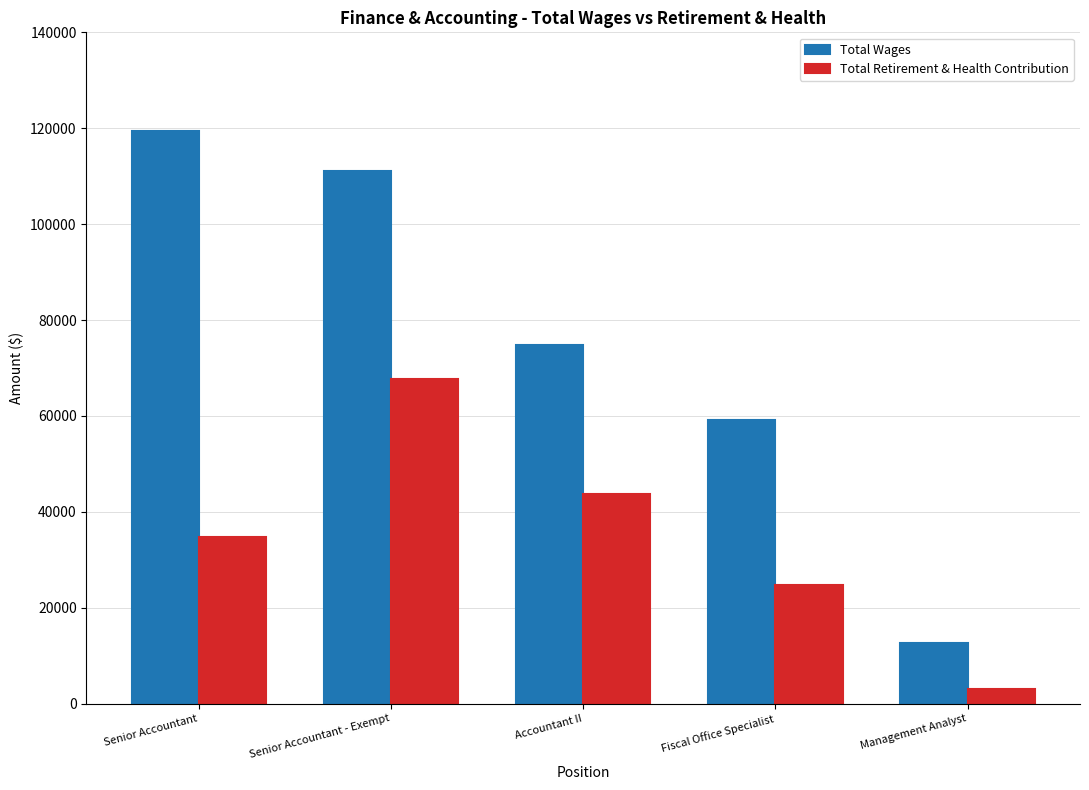

Rank the categories by Total Retirement & Health Contribution value from highest to lowest.

Senior Accountant - Exempt, Accountant II, Senior Accountant, Fiscal Office Specialist, Management Analyst